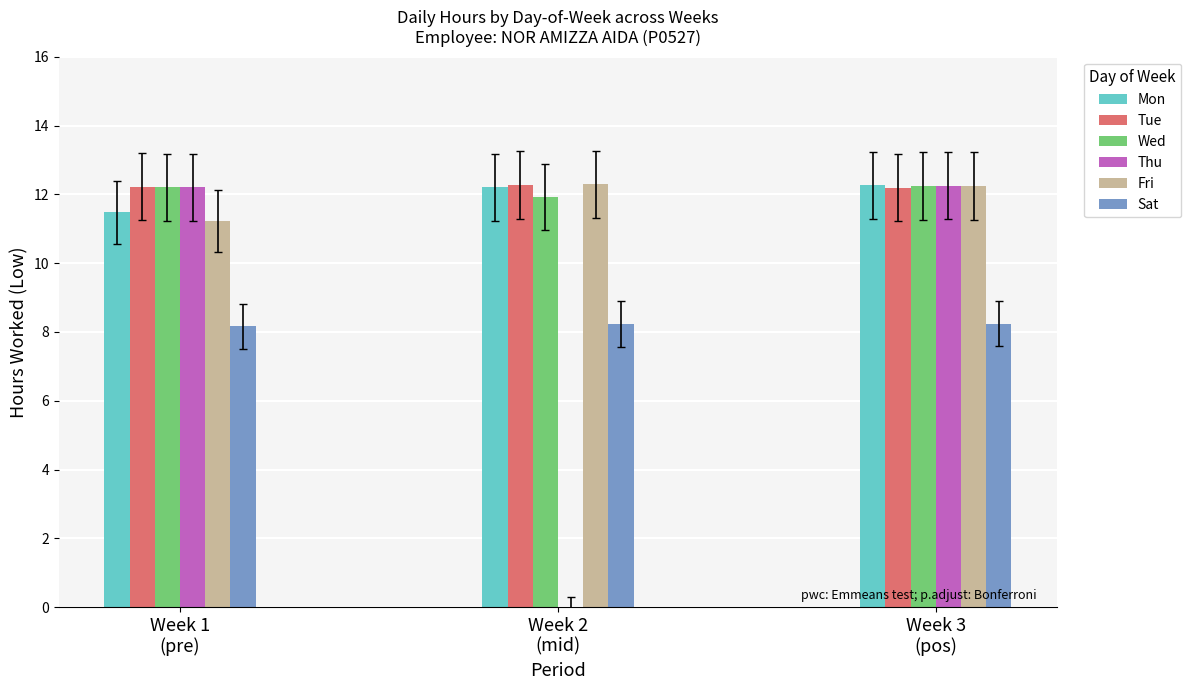

What is the sum of the Thu values at Week 1
(pre) and Week 3
(pos)?

24.5